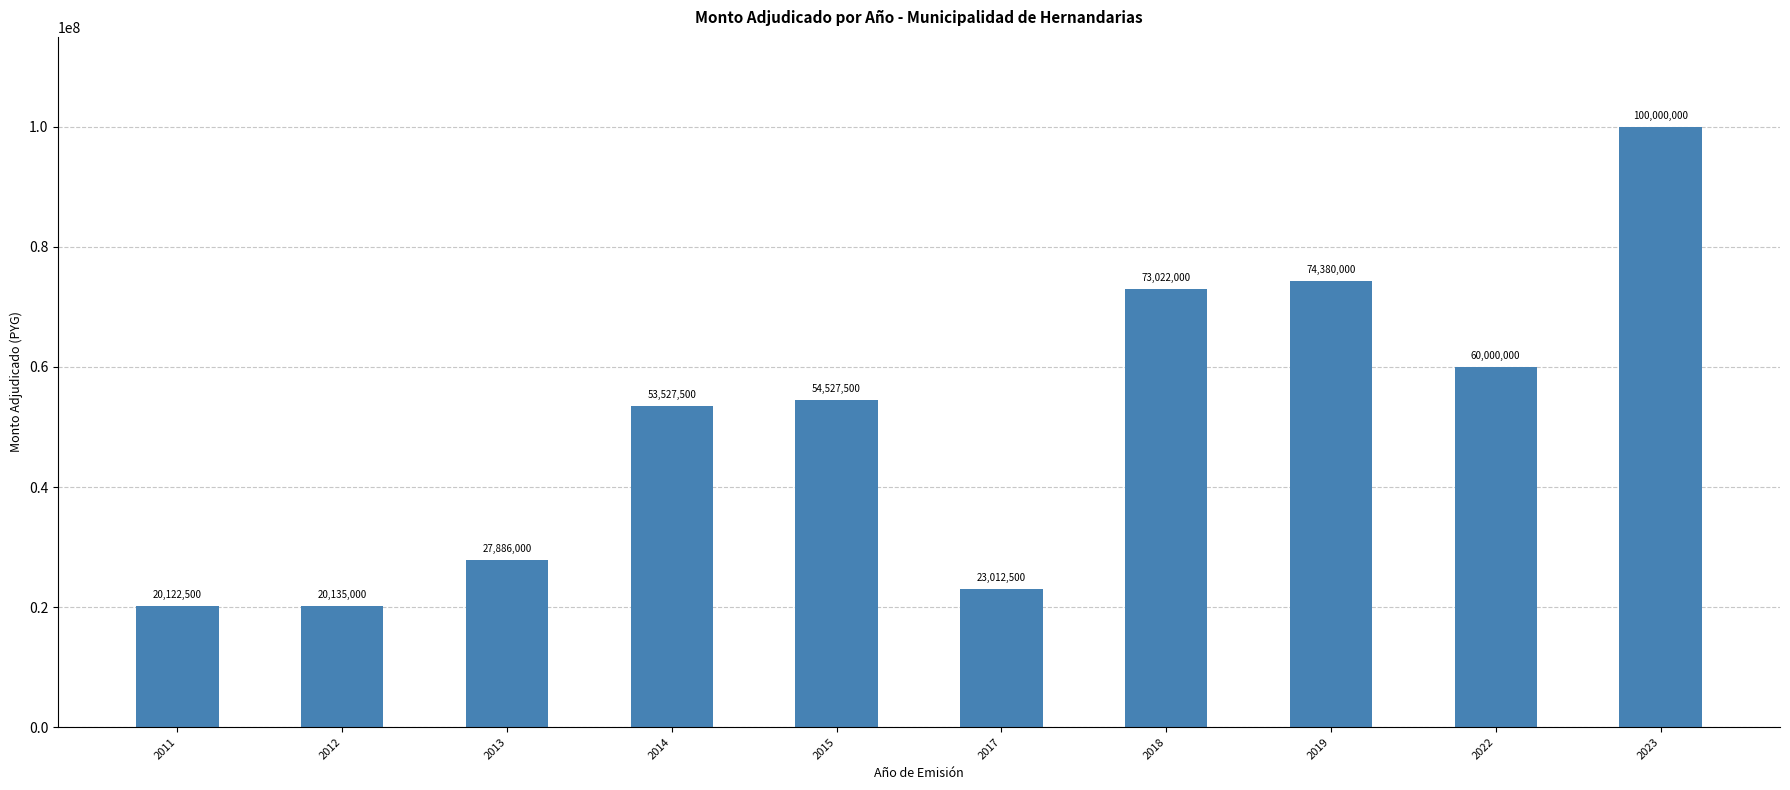

Does the chart contain stacked bars?

No